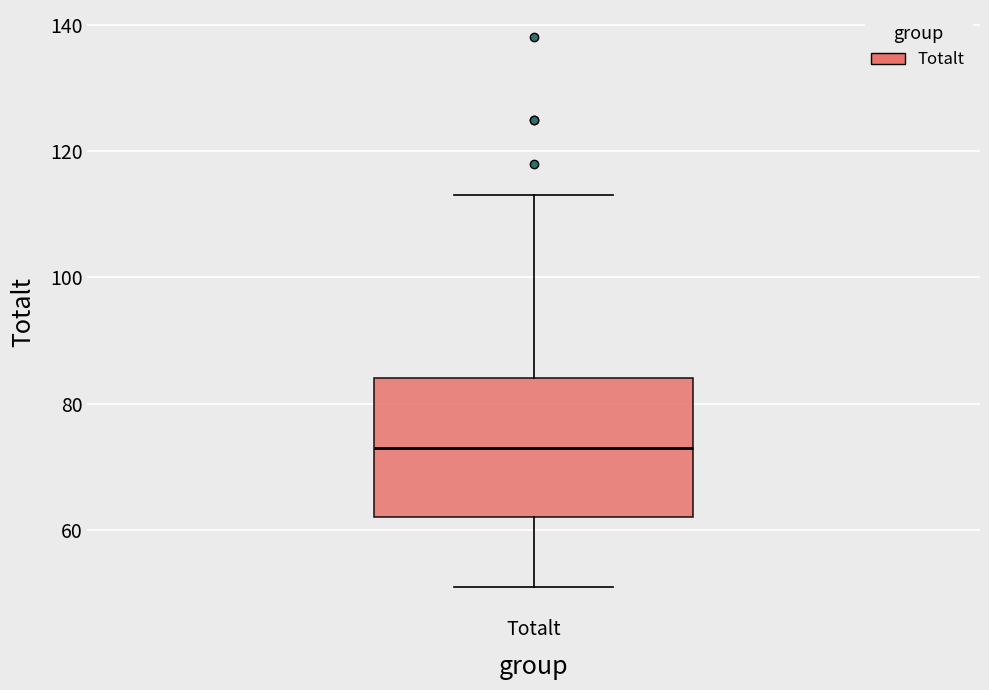

Transcribe this box plot: give where the median line is, the range the box spans, and where the two whiskers end, as read against the y-axis. The values are not printed on the chart, so give them approximately, as read against the axis.

median 74, box 62 to 84, whiskers 52 to 114